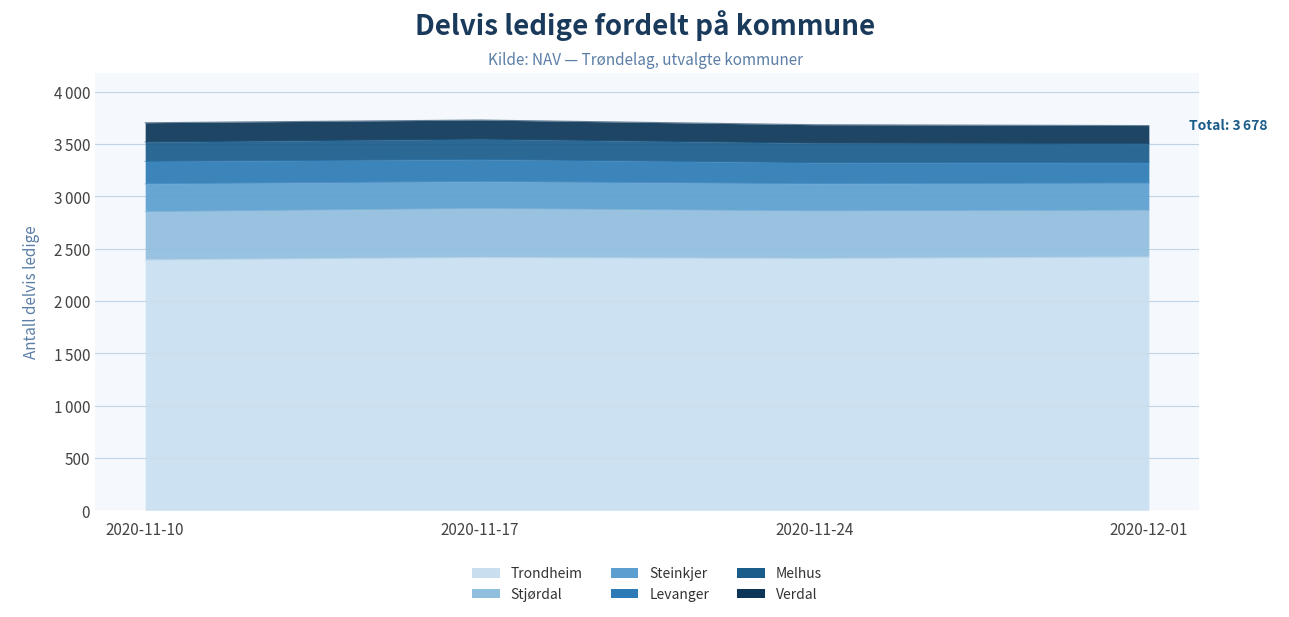

At 2020-12-01, list the series in order from largest to smallest.

Trondheim, Stjørdal, Steinkjer, Levanger, Melhus, Verdal